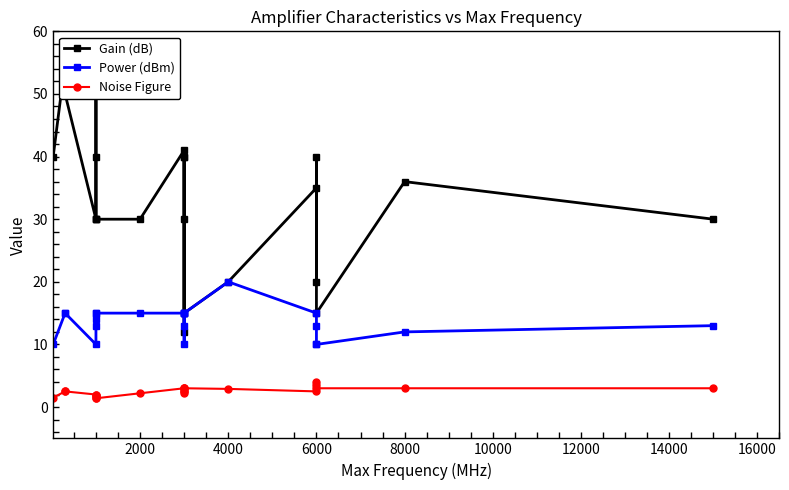

Which series has the largest total across all categories?

Gain (dB)